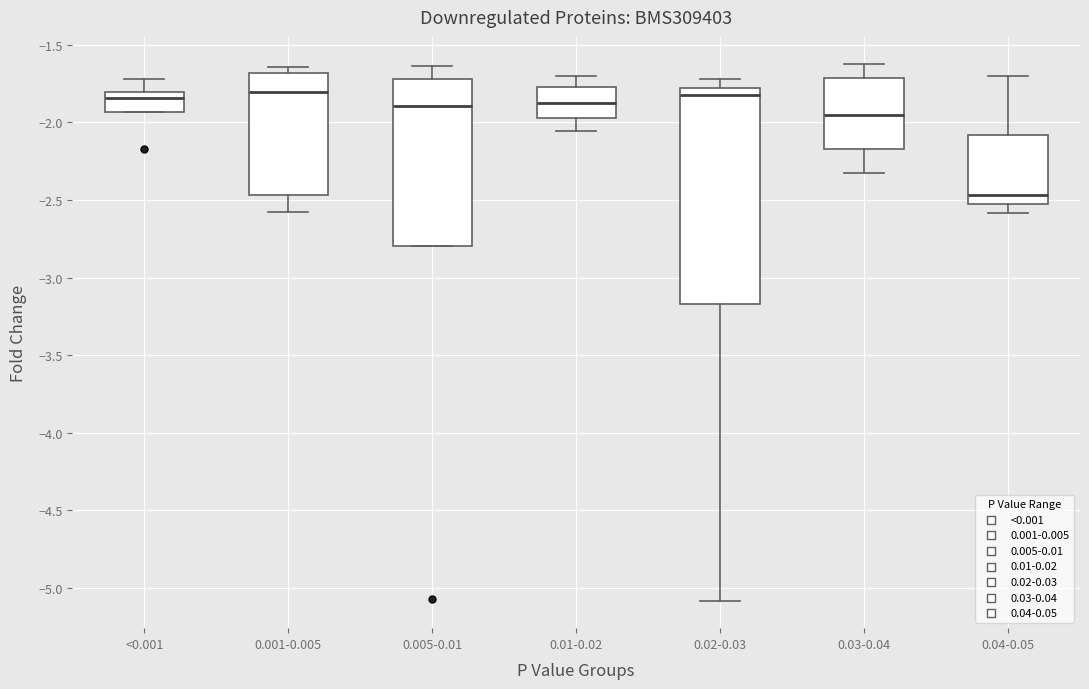

Which box is the tallest, from its lower edge to its upper edge?

0.02-0.03